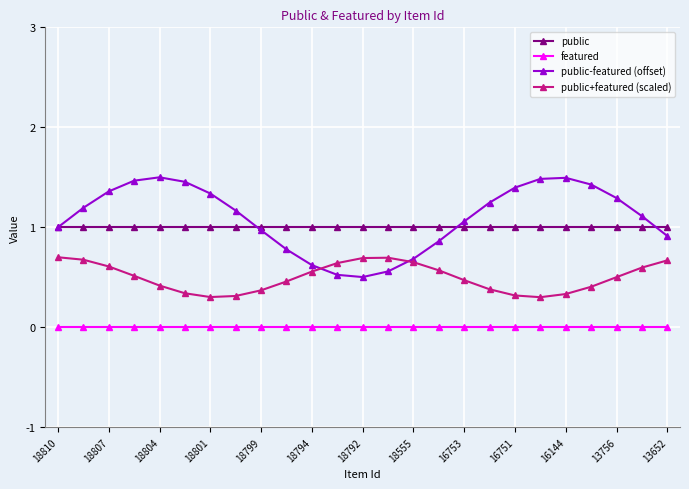

True or false: public-featured (offset) and public+featured (scaled) intersect in this chart.

True